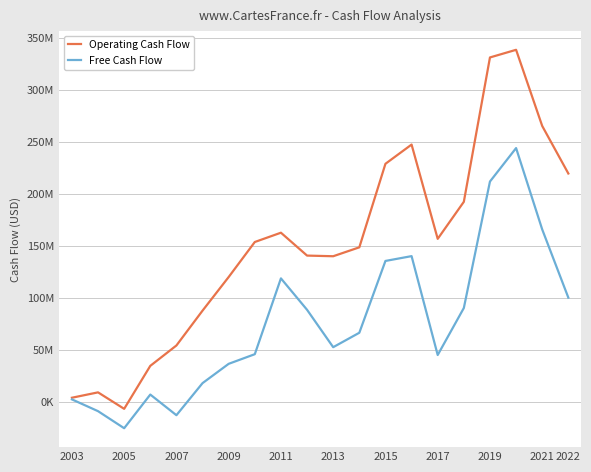

Does the chart have visible grid lines?

Yes